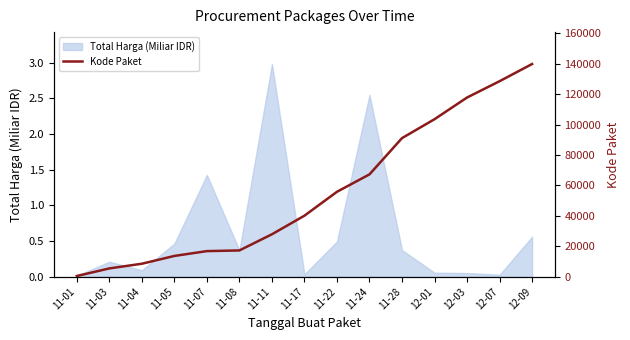

The value at 11-08 is 7323. True or false?

False